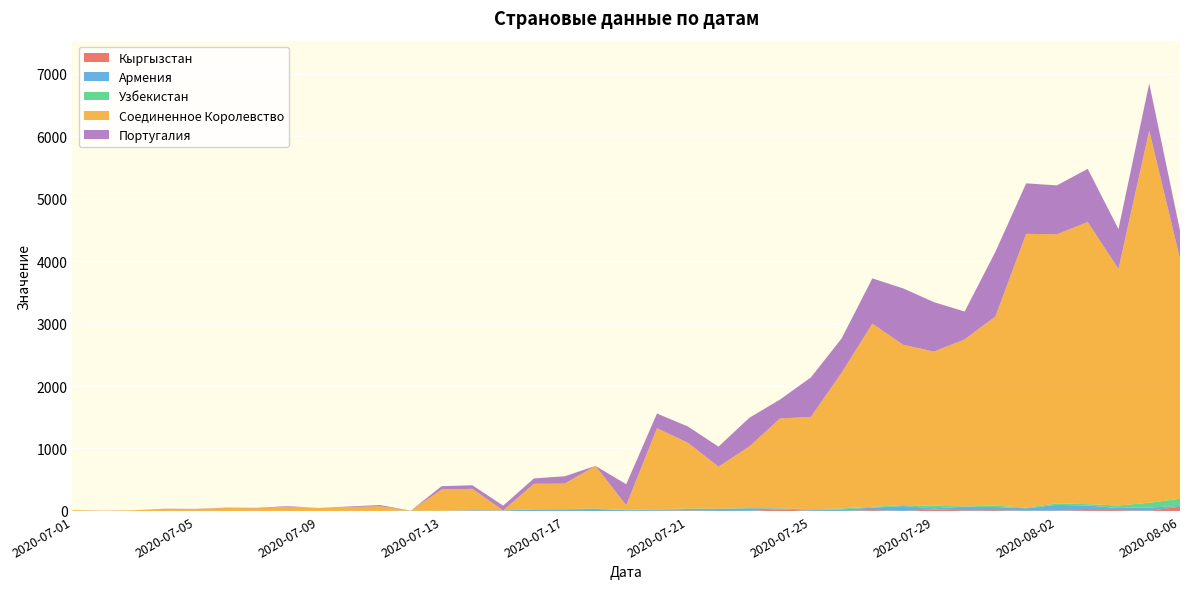

Reading left to right, extract all data points from this chart.

Кыргызстан: 0	0	0	0	0	0	0	0	0	0	0	0	0	0	0	0	0	0	0	3	8	0	2	26	2	0	14	0	26	10	13	4	5	14	14	3	69
Армения: 0	0	0	0	0	0	0	0	0	0	0	5	2	12	8	24	26	32	12	14	24	34	41	14	16	25	39	78	17	58	50	39	92	73	34	52	11
Узбекистан: 0	0	0	0	0	0	0	0	0	0	0	0	0	0	0	4	3	7	5	10	8	2	3	4	10	15	13	16	40	5	23	9	24	22	39	76	115
Соединенное Королевство: 13	4	11	34	30	48	43	67	48	61	77	0	342	342	1	407	409	682	74	1298	1053	674	985	1438	1476	2172	2933	2567	2468	2673	3028	4384	4308	4516	3788	5959	3843
Португалия: 0	2	0	3	3	5	7	10	0	11	18	0	53	57	76	86	117	0	337	235	260	320	460	302	633	549	724	902	792	446	1035	808	783	852	638	754	452